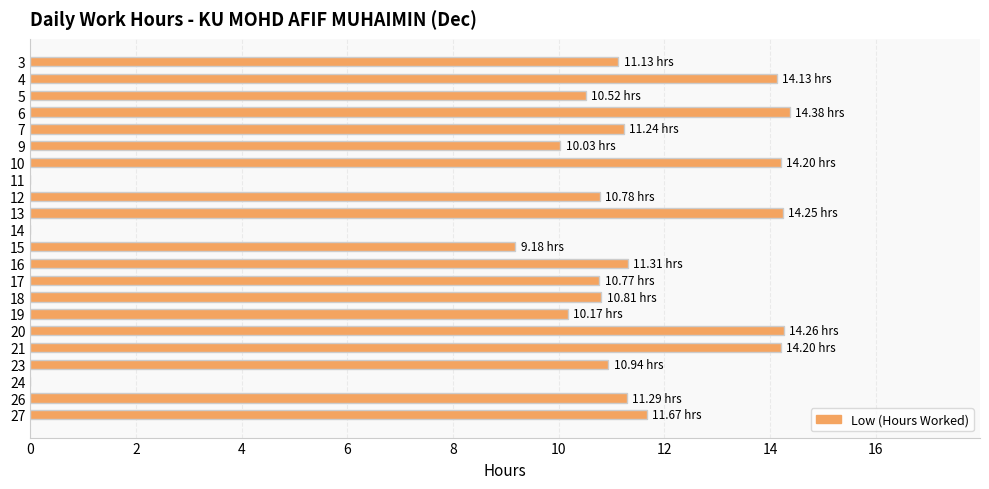

What is the sum of all values?

225.3